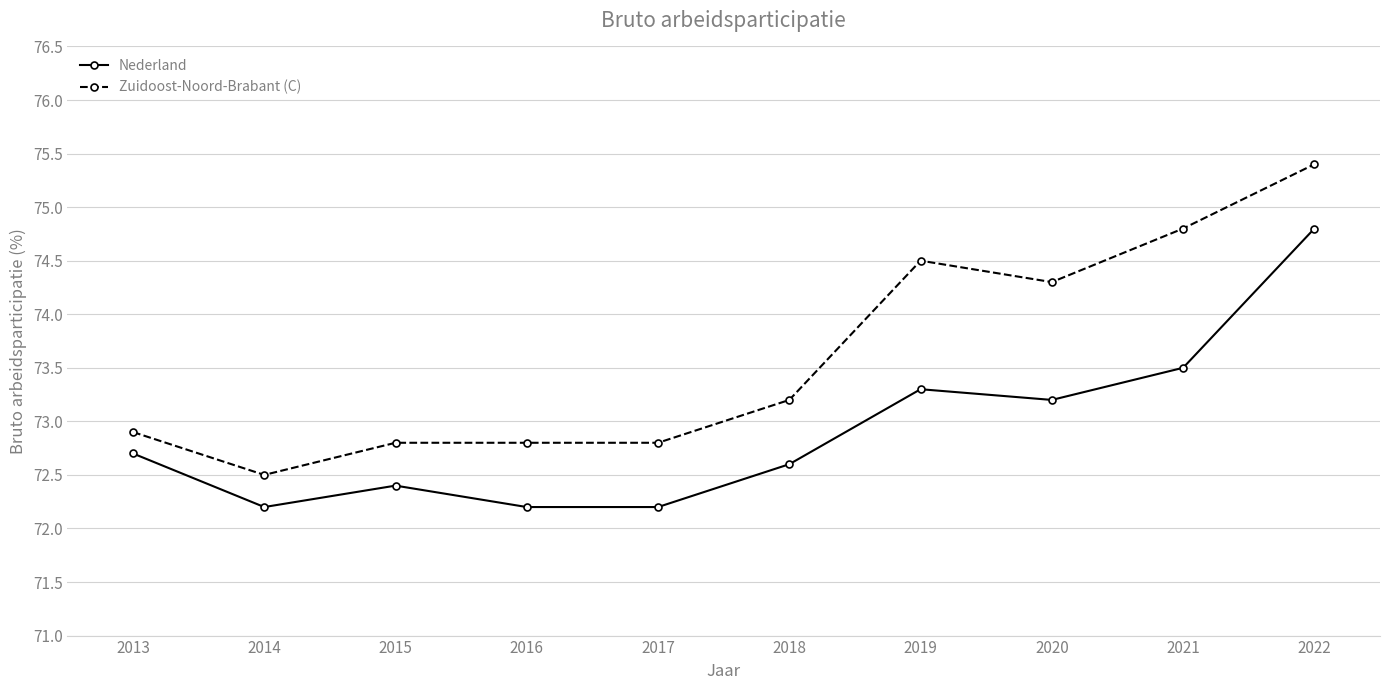

Rank the series by their average value, from lowest to highest.

Nederland, Zuidoost-Noord-Brabant (C)